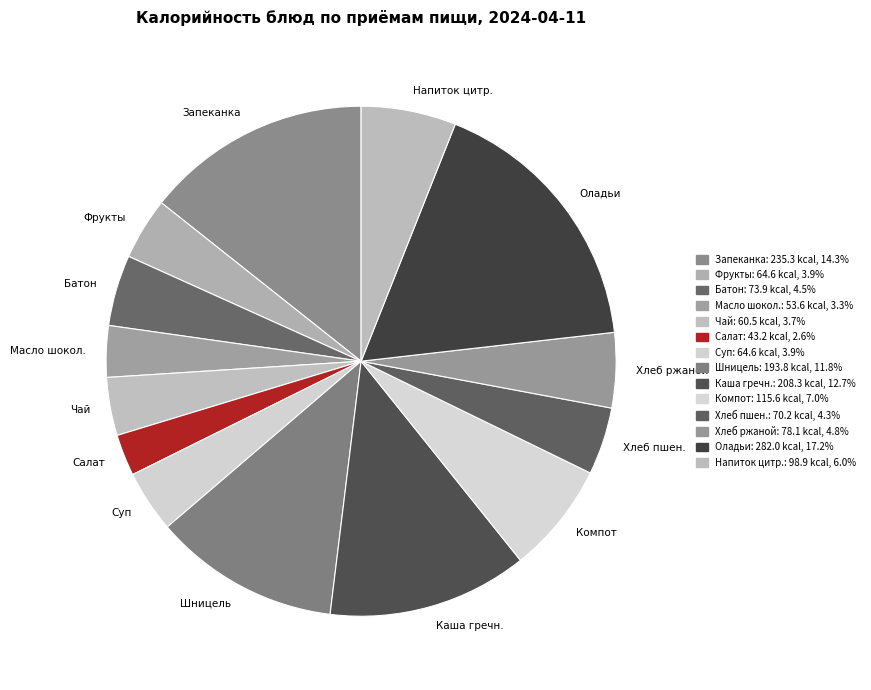

How many slices are in this pie chart?

14